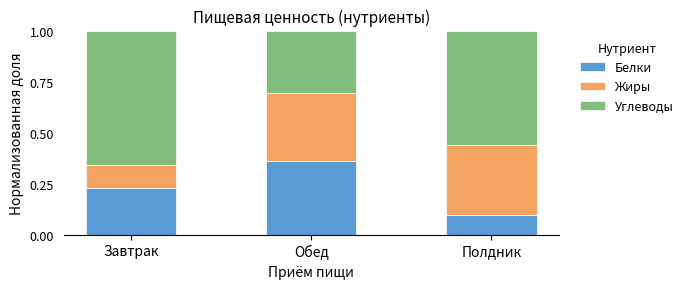

At which label is Белки closest to 0?

Полдник